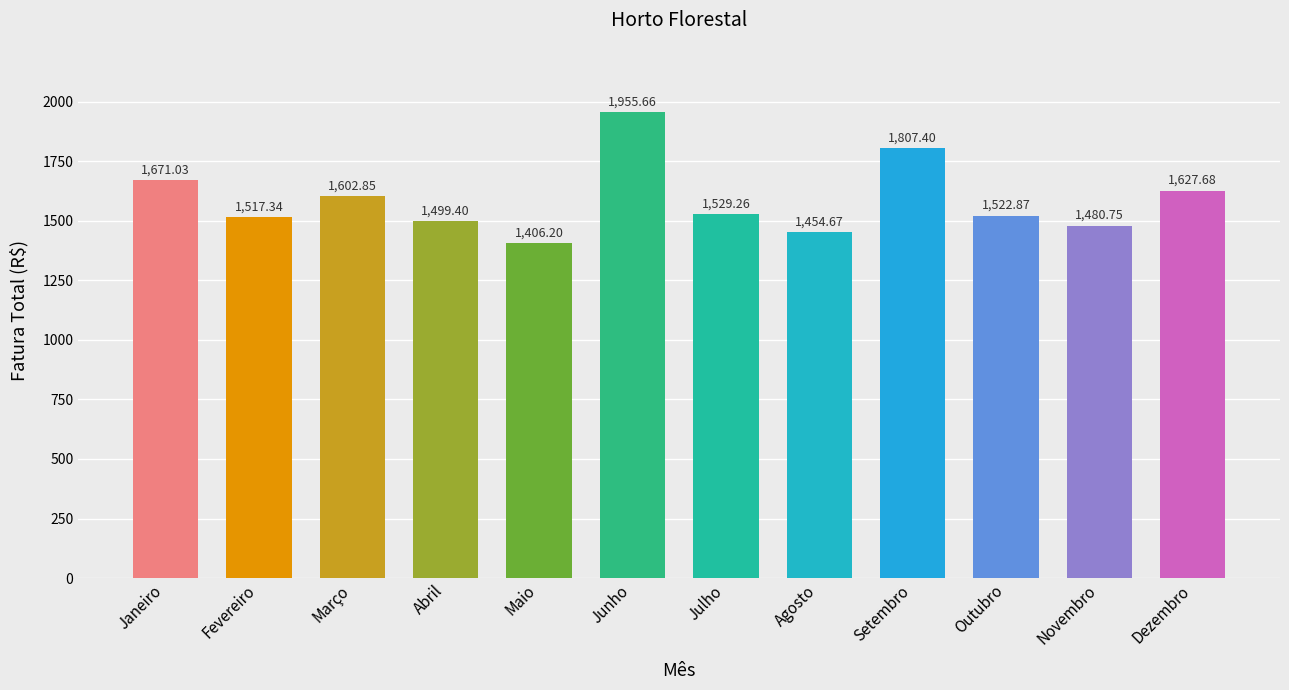

True or false: the data shows 2324.9 at Novembro.

False